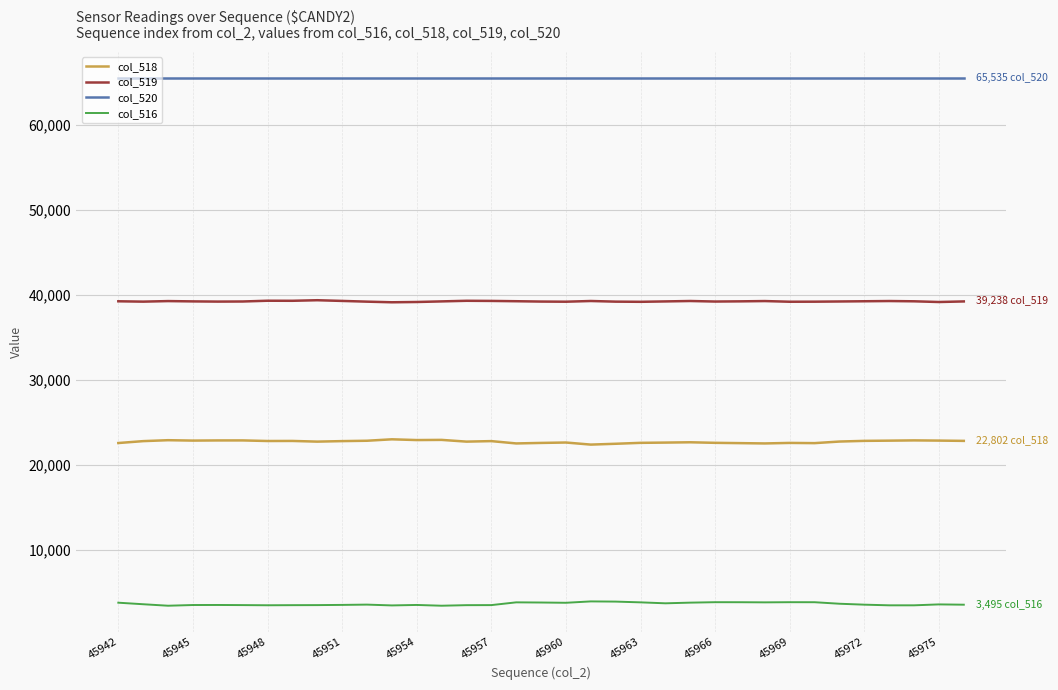

What is the sum of all col_518 values?

794808